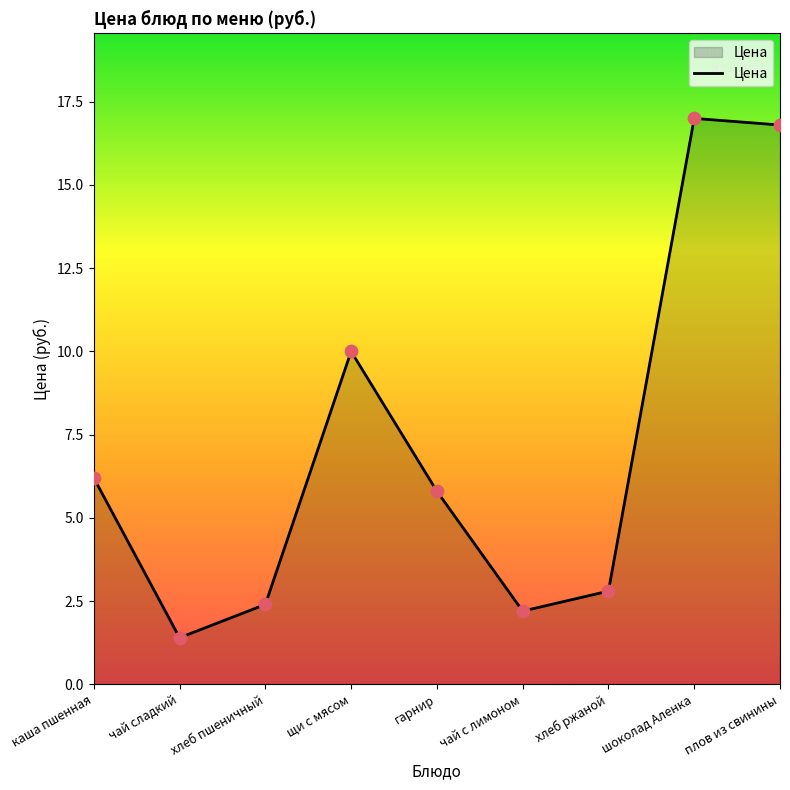

Which has a higher value, хлеб ржаной or чай с лимоном?

хлеб ржаной